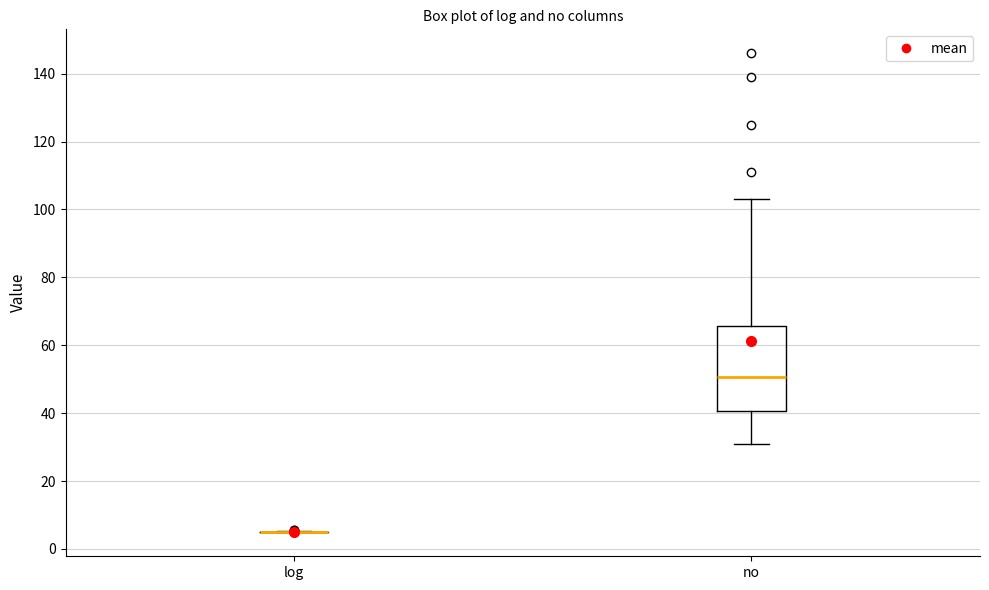

Where does the median line of the box for no sit on the y-axis? The values are not printed on the chart, so give them approximately, as read against the axis.

50